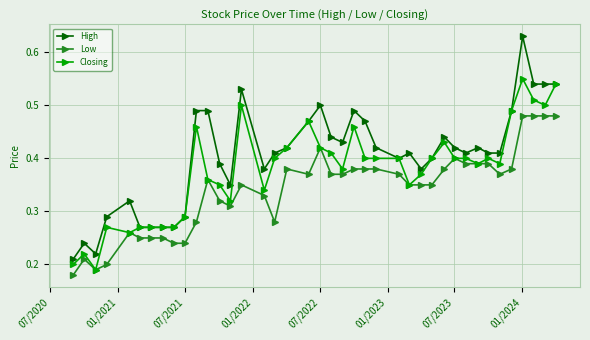

True or false: High and Low cross at least once.

False